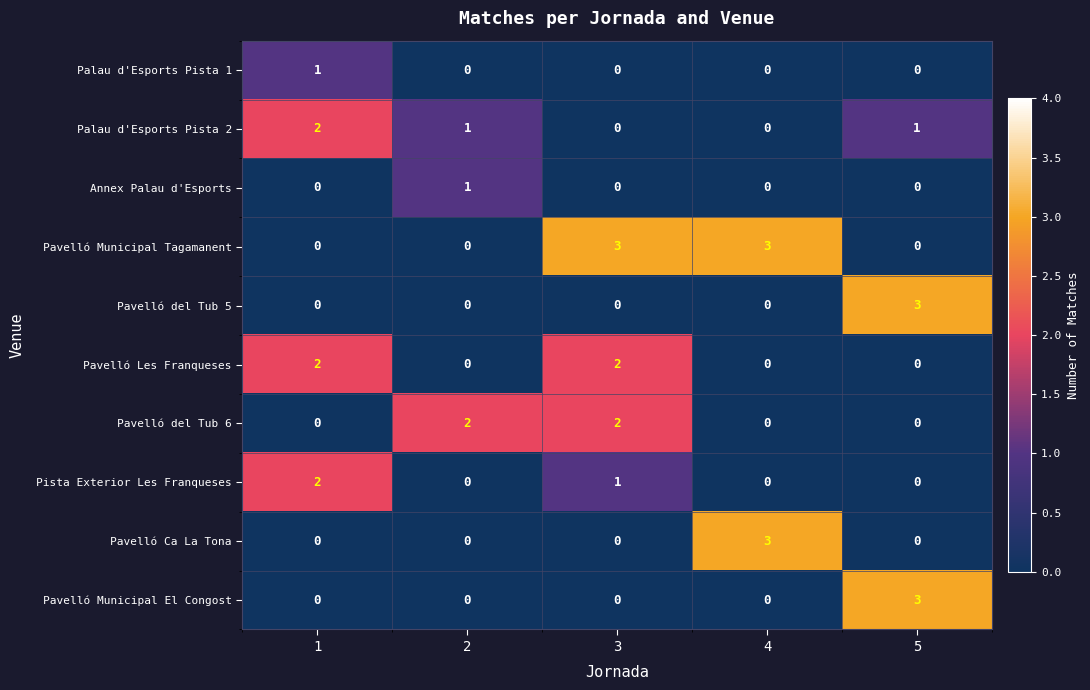

Which category has the highest value in the Pavelló Ca La Tona series?

4